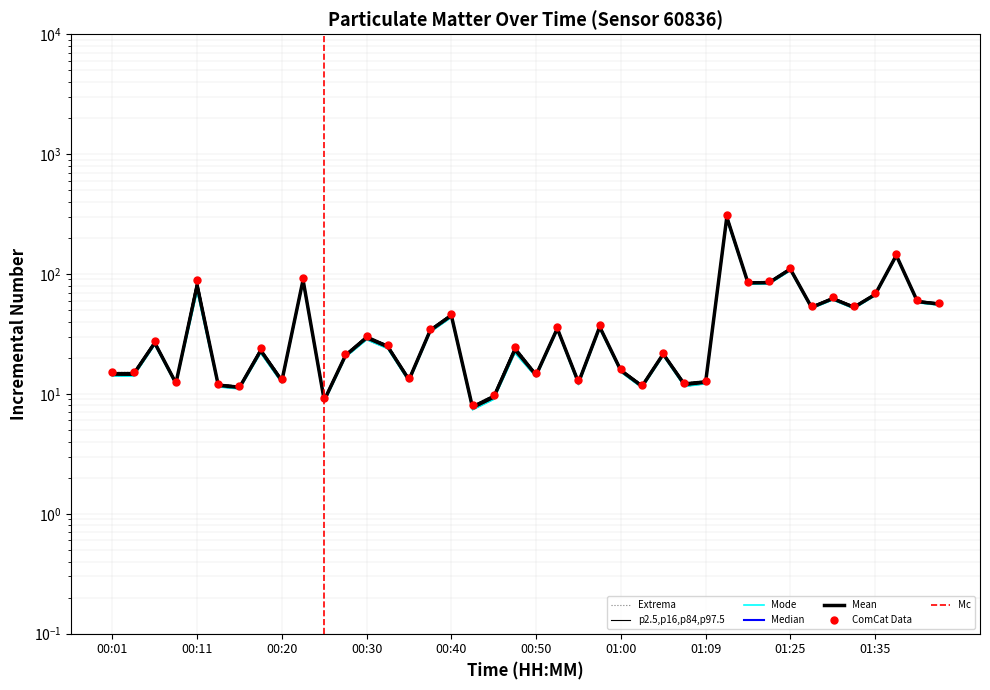

What is the label of the 3rd point from the right?

01:37